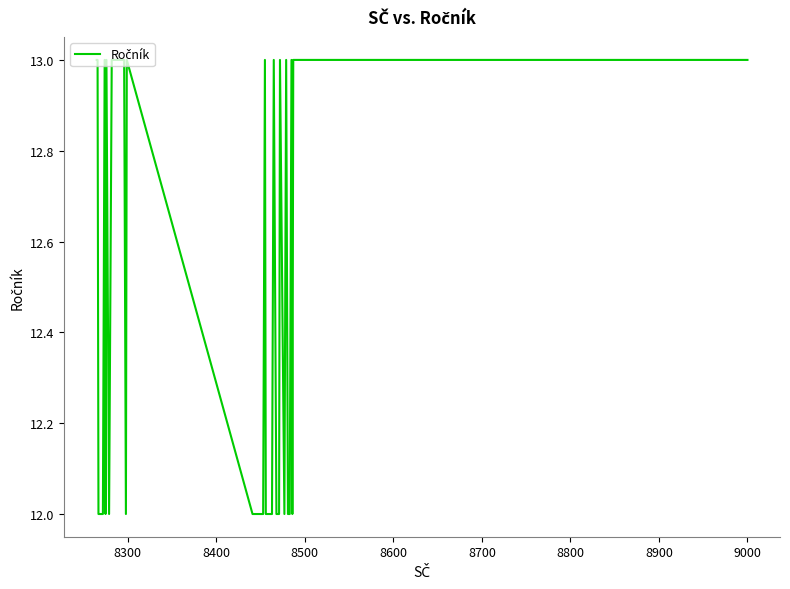

Is this an area chart (filled region under the line)?

No